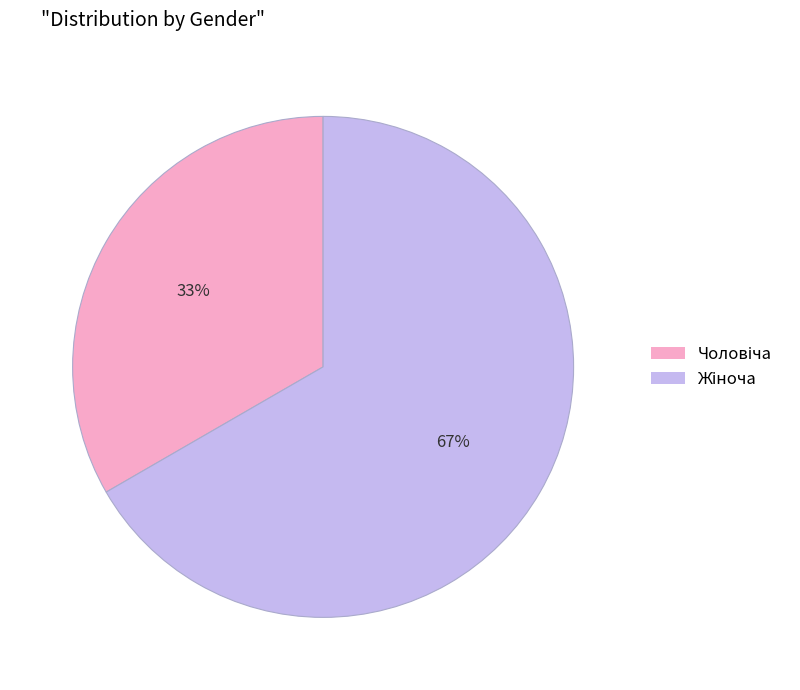

Is there any slice that represents more than half of the pie?

Yes